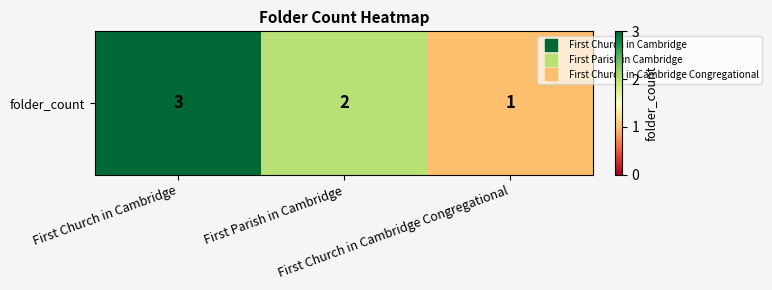

What is the difference between the values at First Parish in Cambridge and First Church in Cambridge?

1